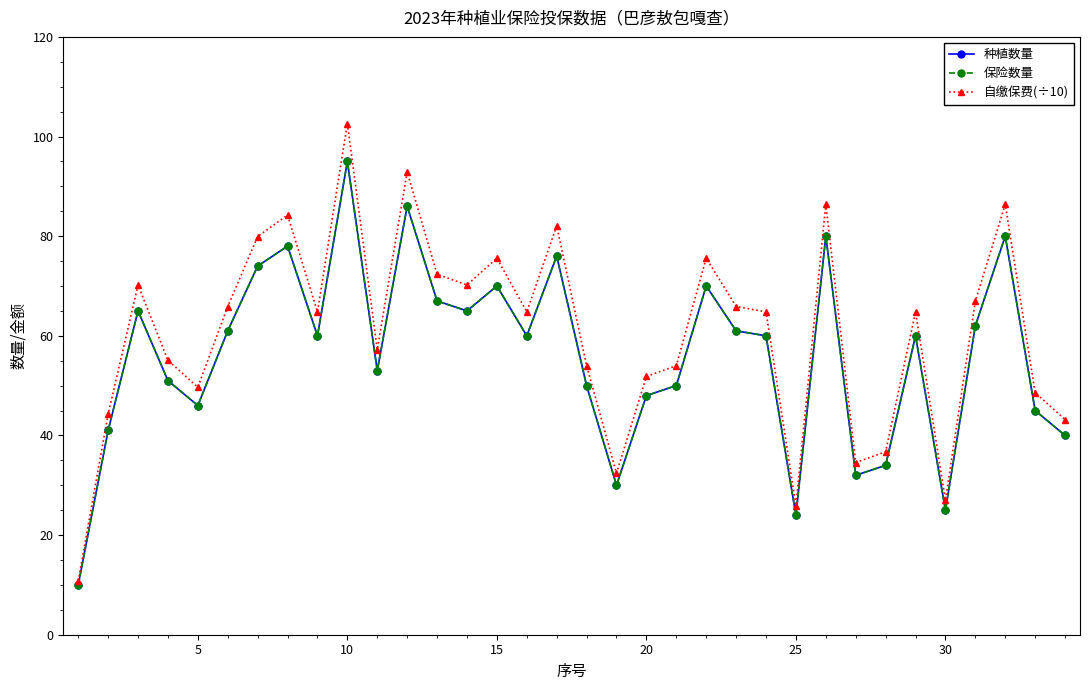

Which series has the widest spread of values?

自缴保费(÷10)